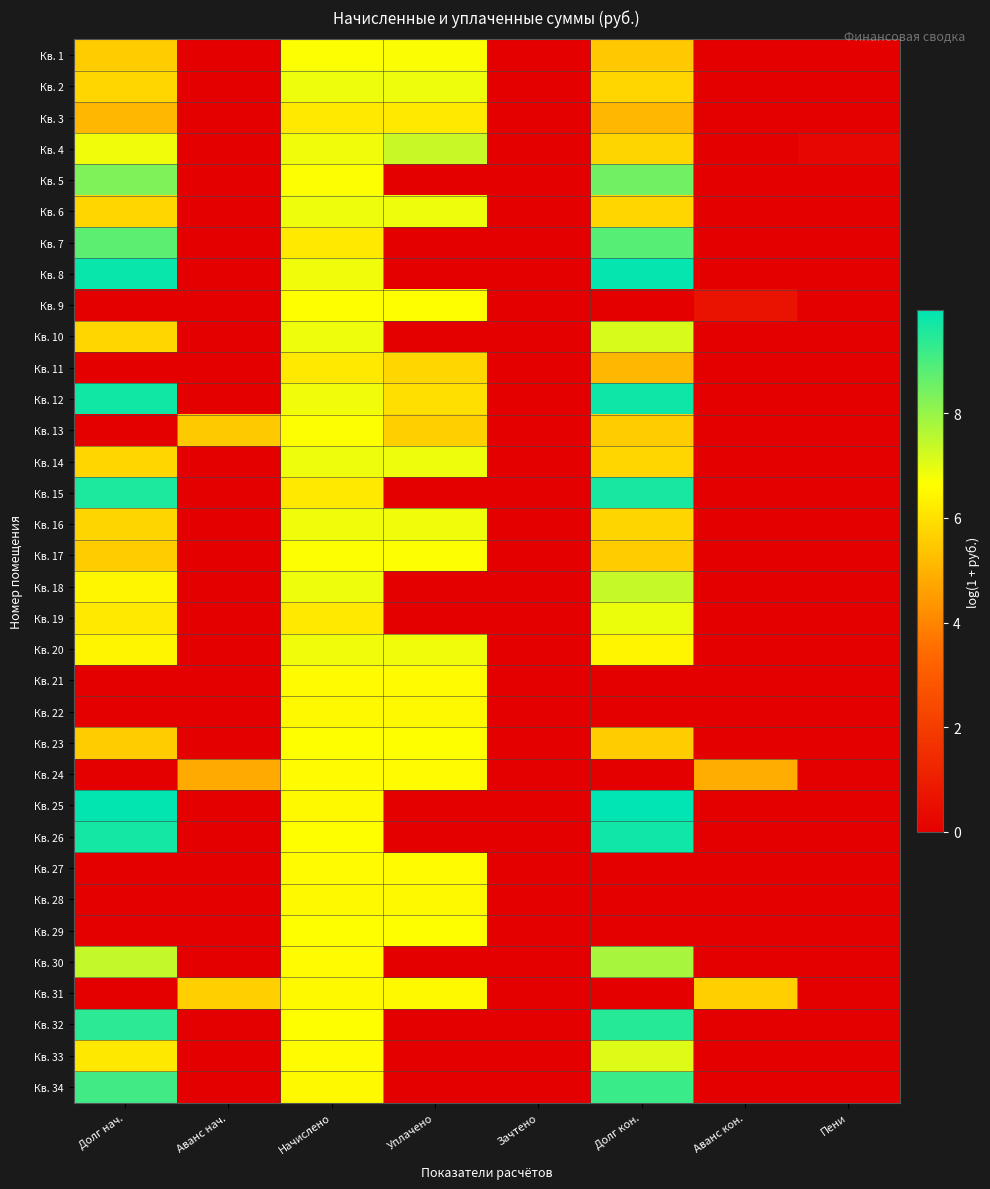

Count the number of data series in this chart.

34